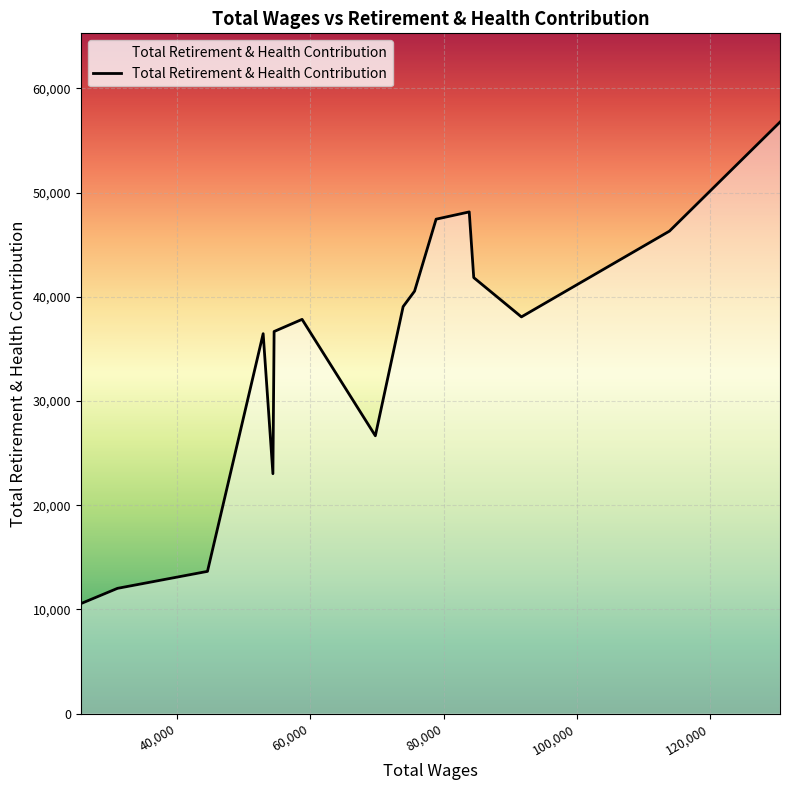

Is this an area chart (filled region under the line)?

No